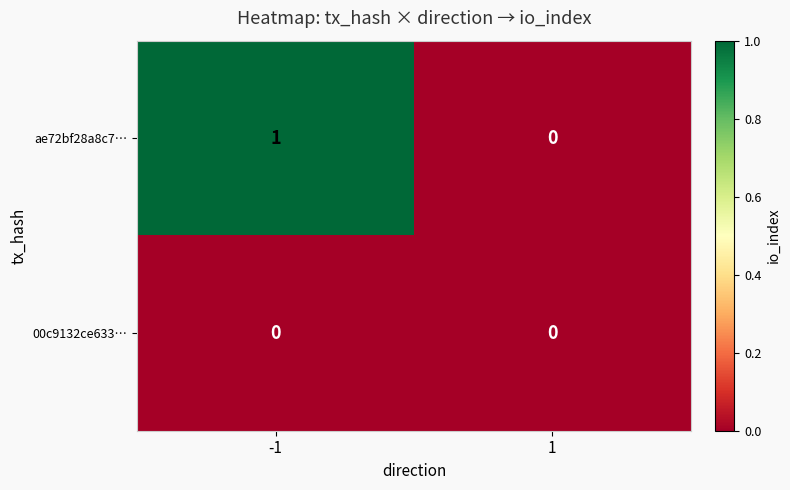

Which series has the largest range (max minus min)?

ae72bf28a8c7…